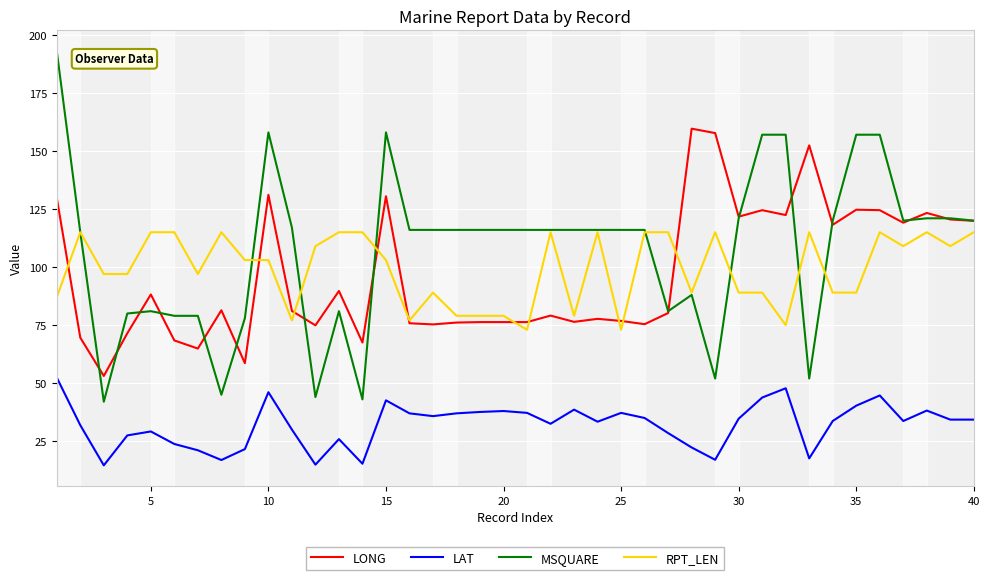

Which series has the largest range (max minus min)?

MSQUARE